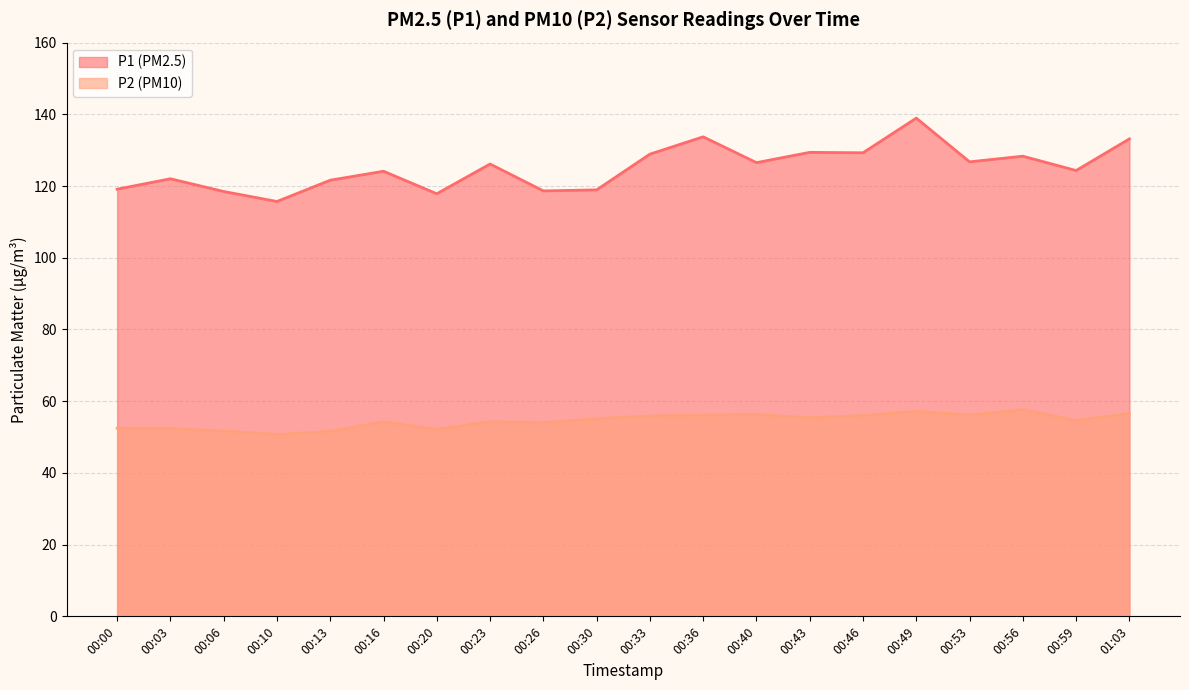

At how many categories does at least one series exceed 86?

20